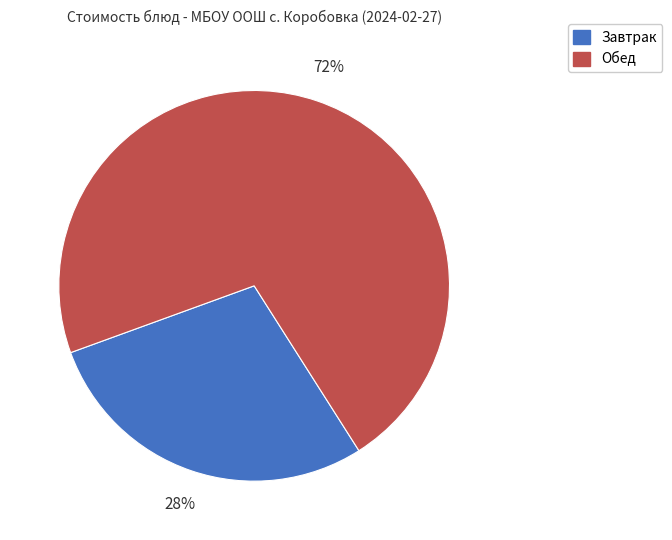

Rank the categories by value from highest to lowest.

Обед, Завтрак